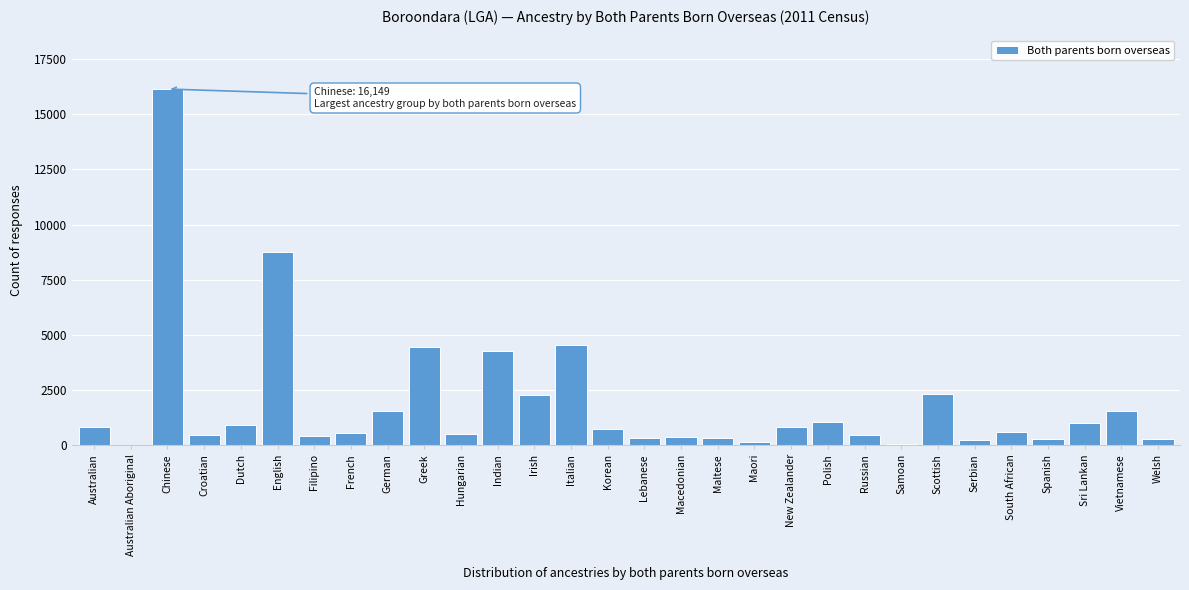

What is the sum of all values?

56116